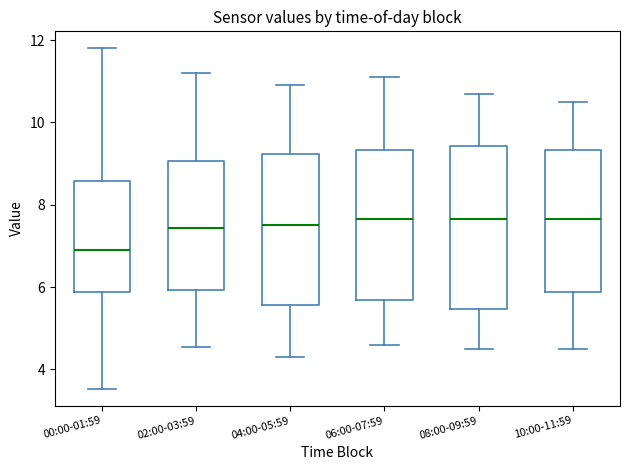

Which box's median line is the lowest?

00:00-01:59